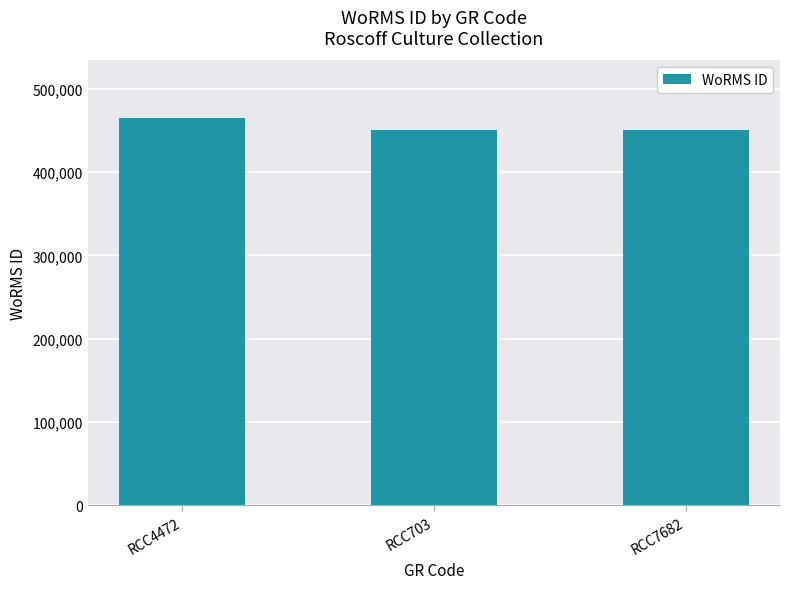

Reading right to left, list all the values displayed in this chart.

RCC7682=450619	RCC703=450619	RCC4472=464449